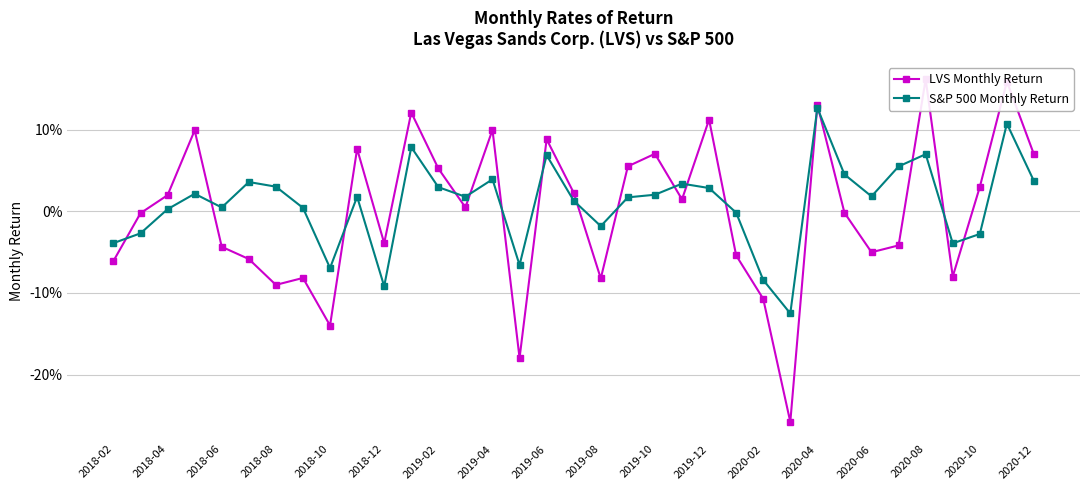

Where is the first local minimum for S&P 500 Monthly Return?

2018-06